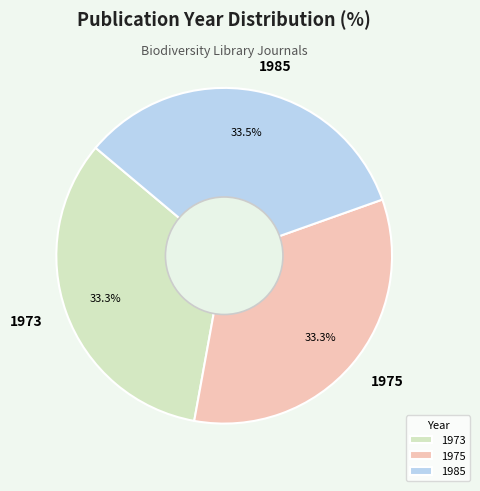

True or false: 1975 accounts for 33% of the total.

True